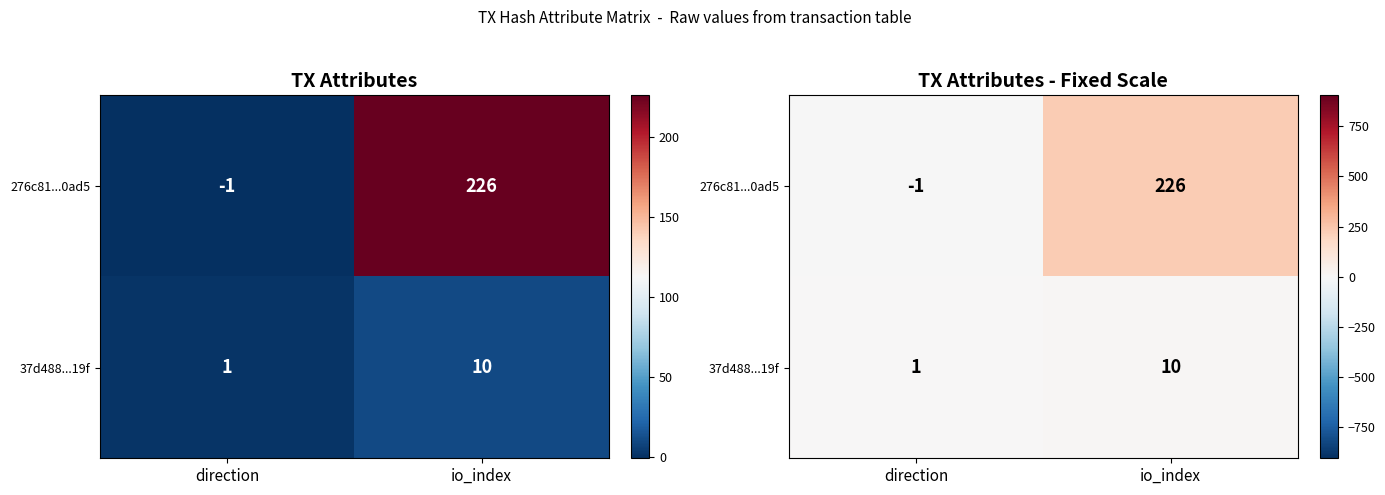

What is the highest value of the 276c81...0ad5 series?

226